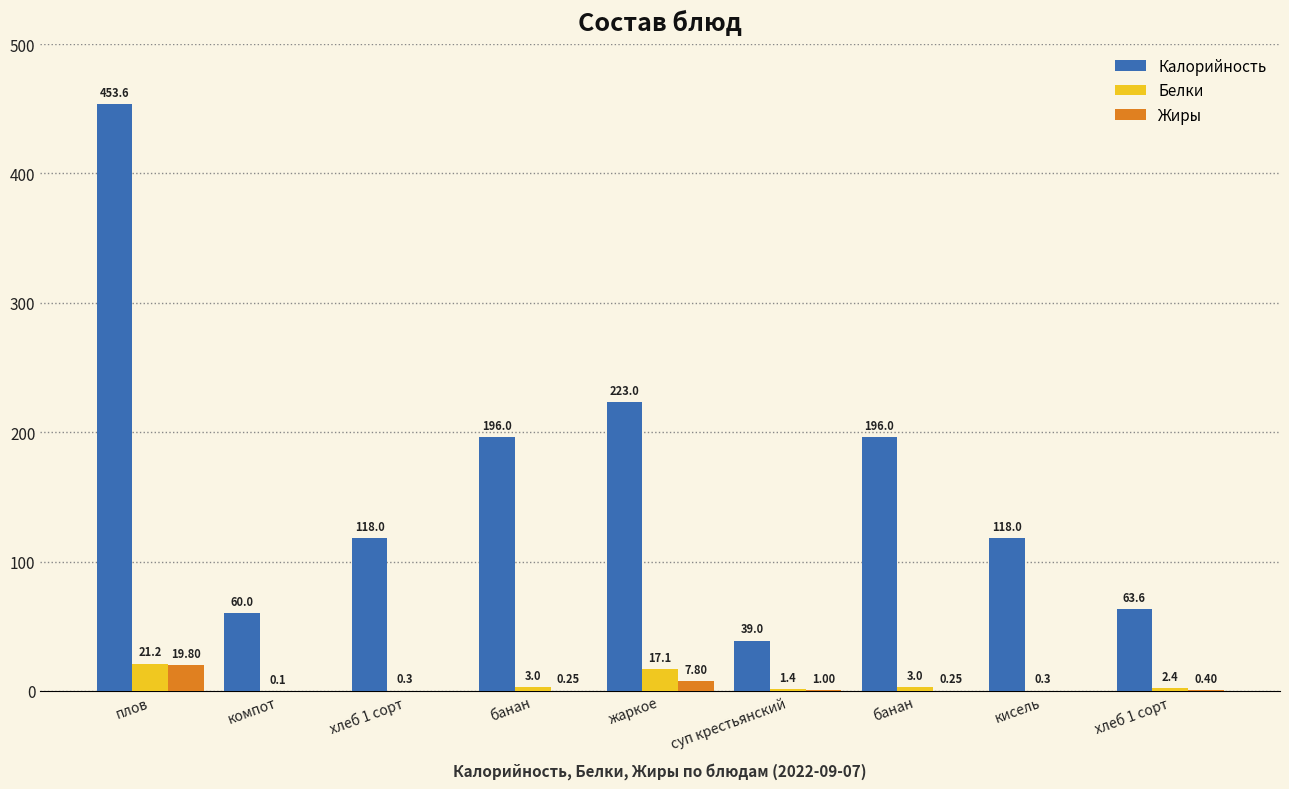

Which has a higher value, кисель or плов?

плов